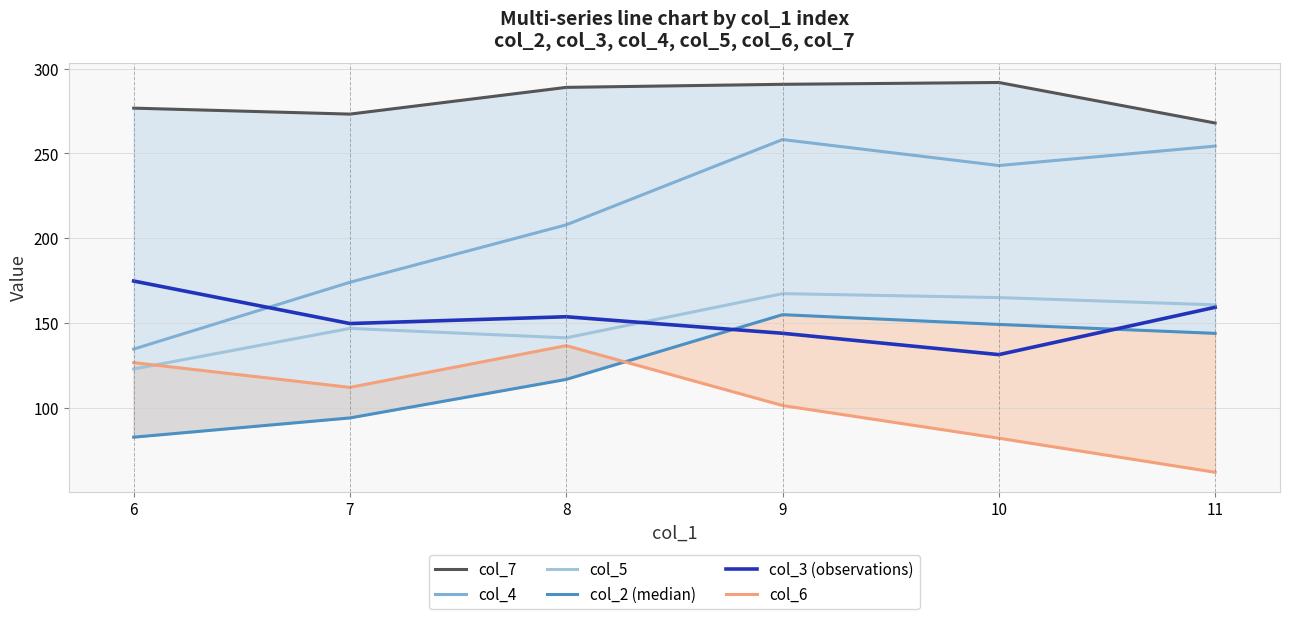

What is the highest value of the col_6 series?

136.8